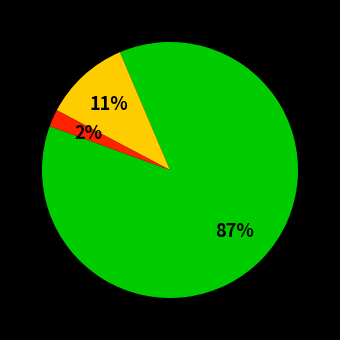

Is there any slice that represents more than half of the pie?

Yes